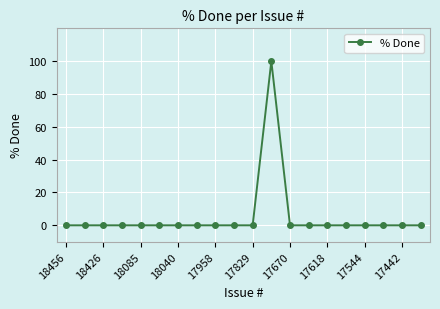

What is the difference between the maximum and minimum values?

100